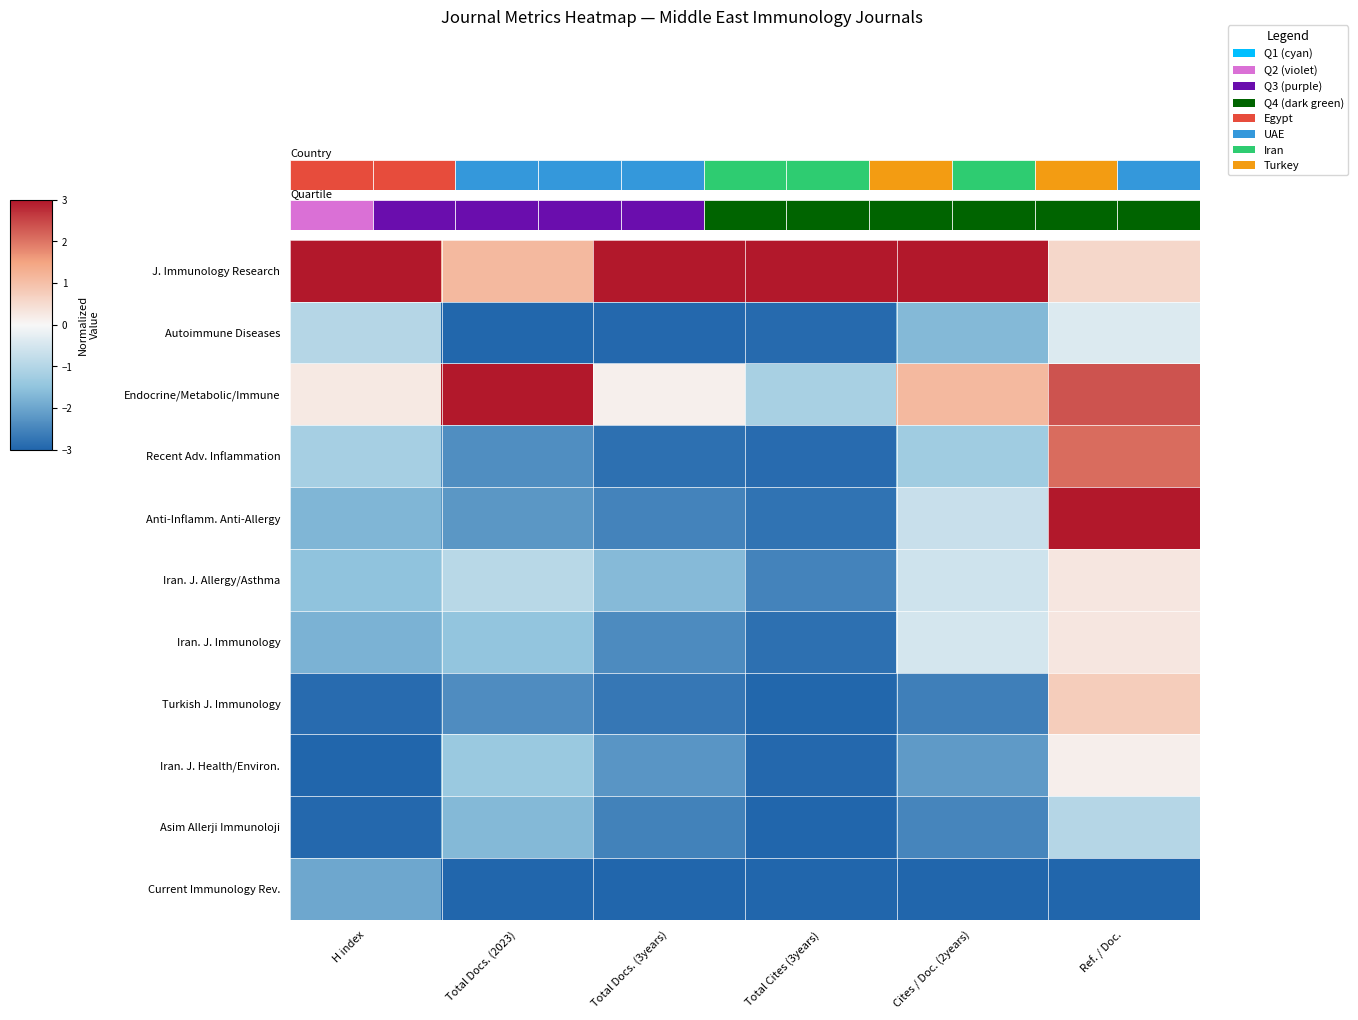

What is the difference between the maximum and minimum values in the Asim Allerji Immunoloji series?

2.0